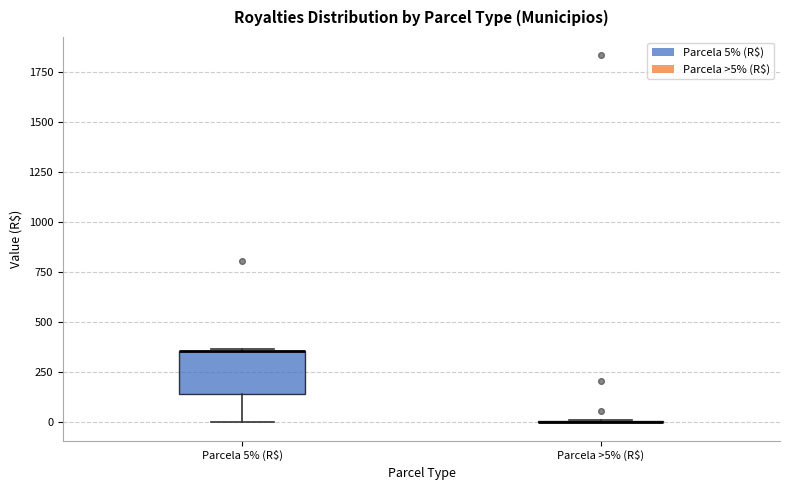

Comparing the boxes themselves (not the whiskers), which one is the tallest?

Parcela 5% (R$)